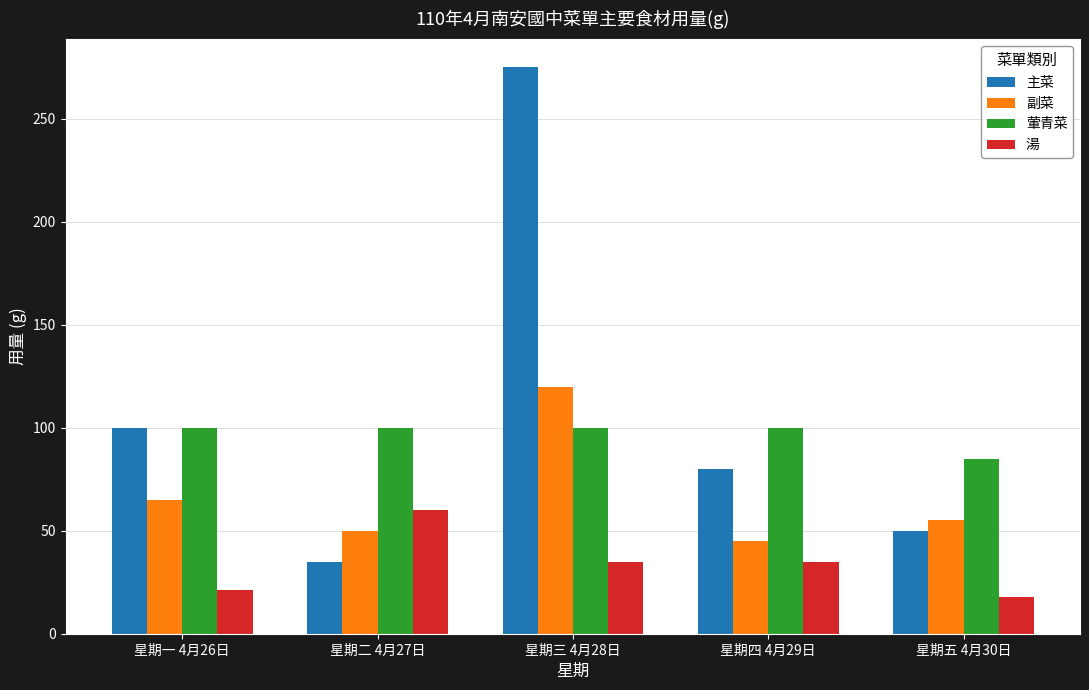

Rank the series by their maximum value, from lowest to highest.

湯, 葷青菜, 副菜, 主菜